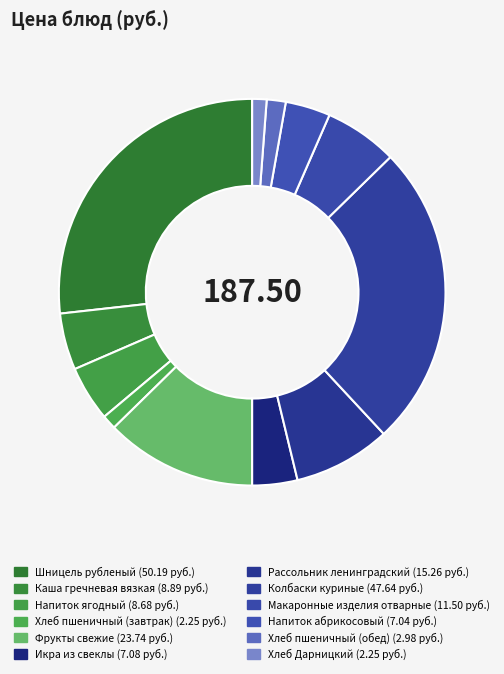

What is the ratio of the value at Макаронные изделия отварные to the value at Напиток ягодный?

1.3